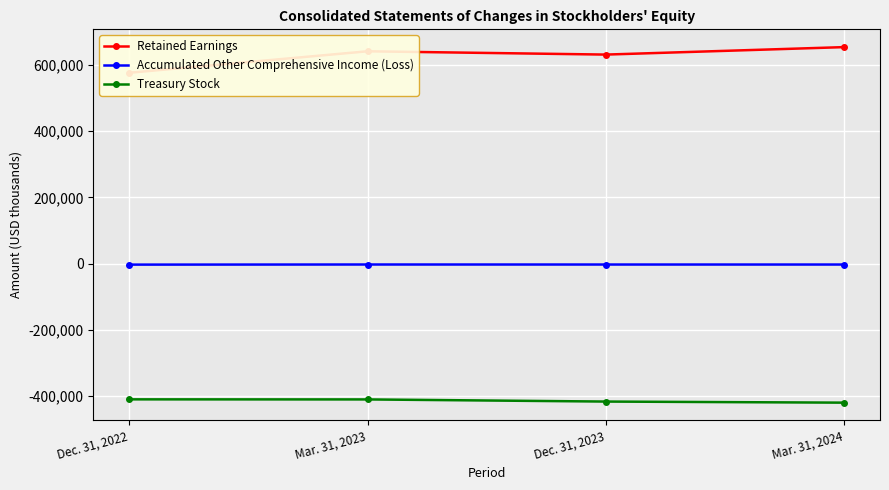

Is it true that Retained Earnings equals 130843 at Mar. 31, 2023?

False